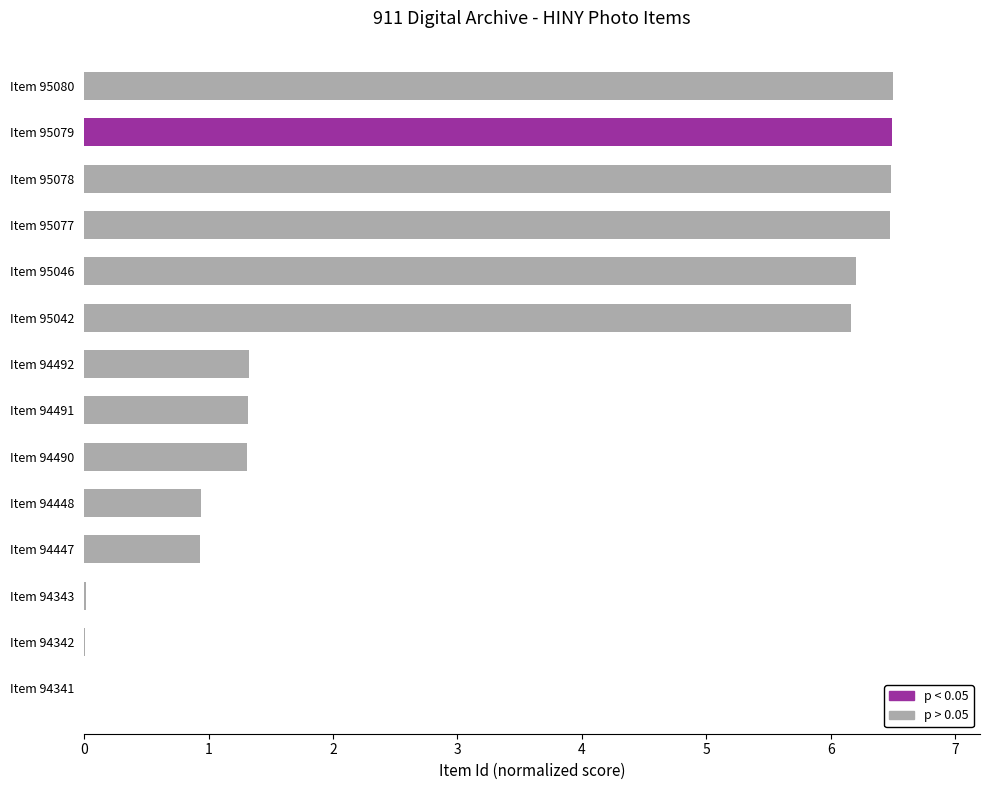

True or false: the data shows 10.1 at Item 95077.

False